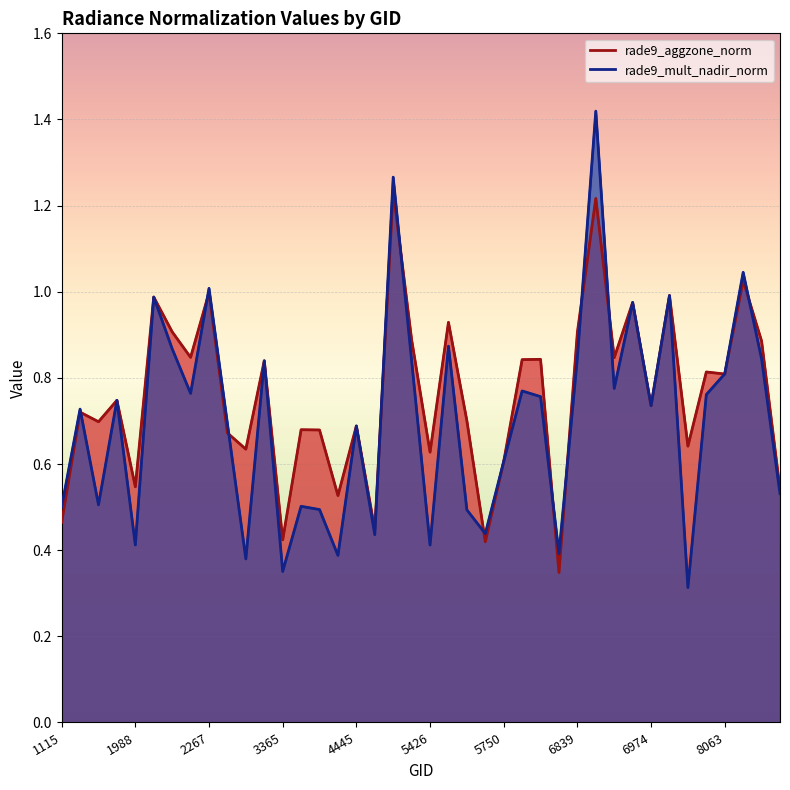

How many series are shown in this chart?

2